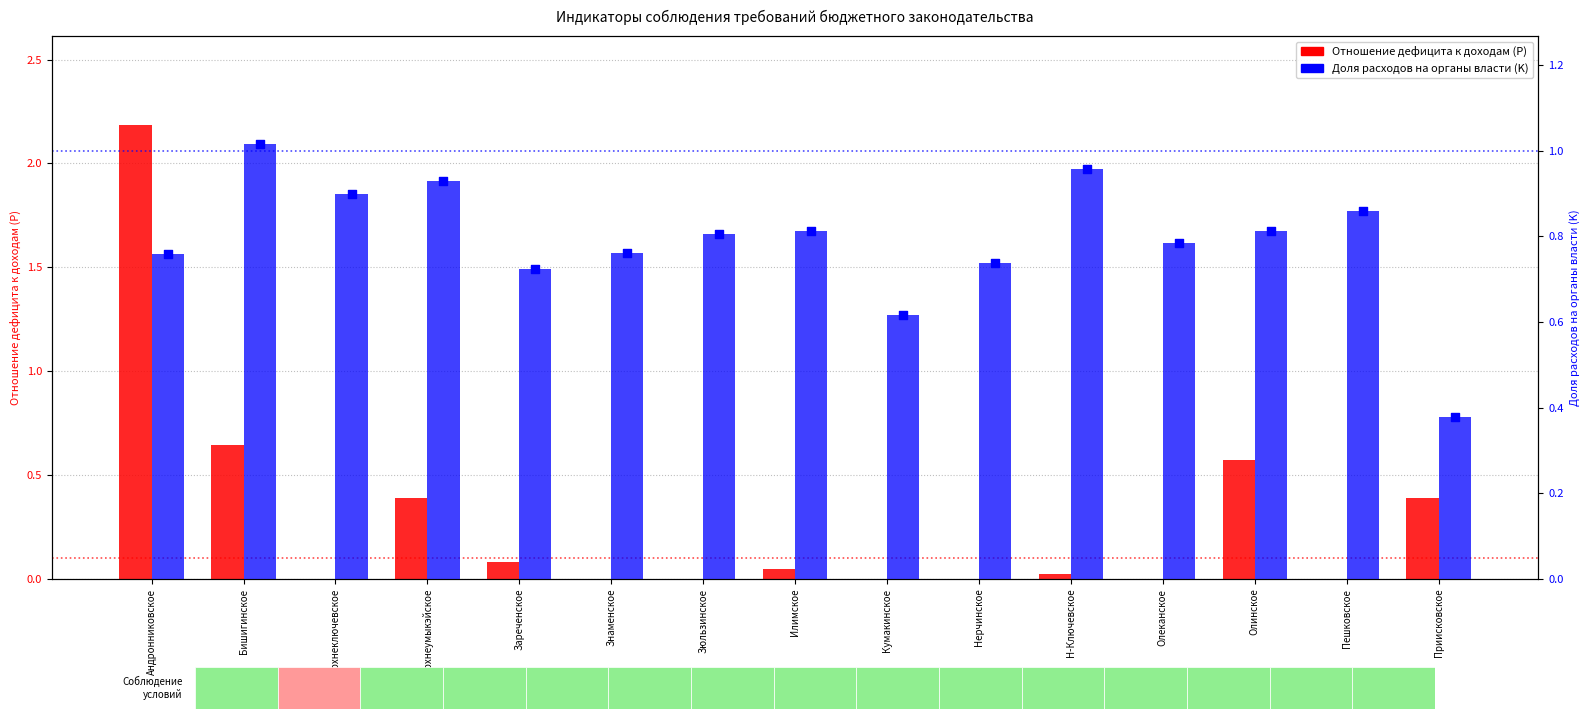

Which series has the widest spread of Y values?

Отношение дефицита к доходам (P)